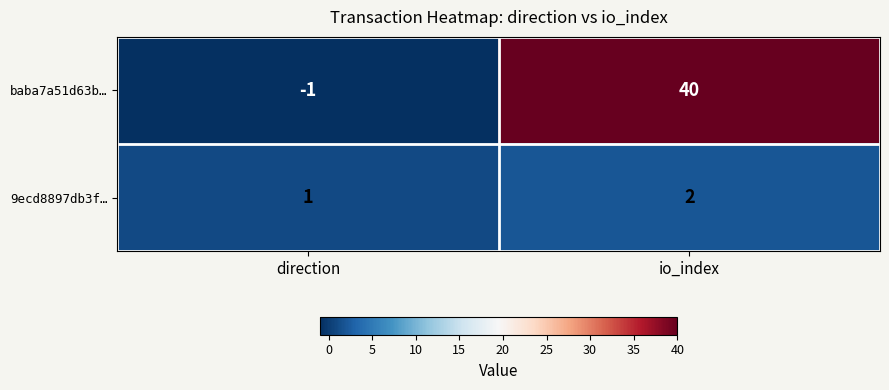

What is the difference between the highest and lowest values at direction?

2